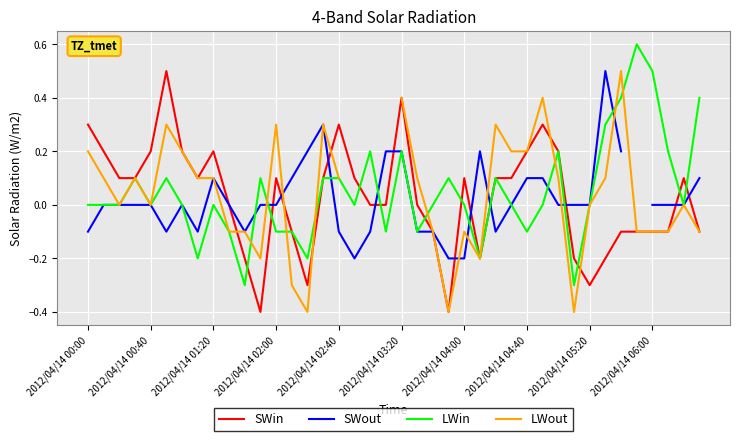

What are all the series names shown in the legend?

SWin, SWout, LWin, LWout